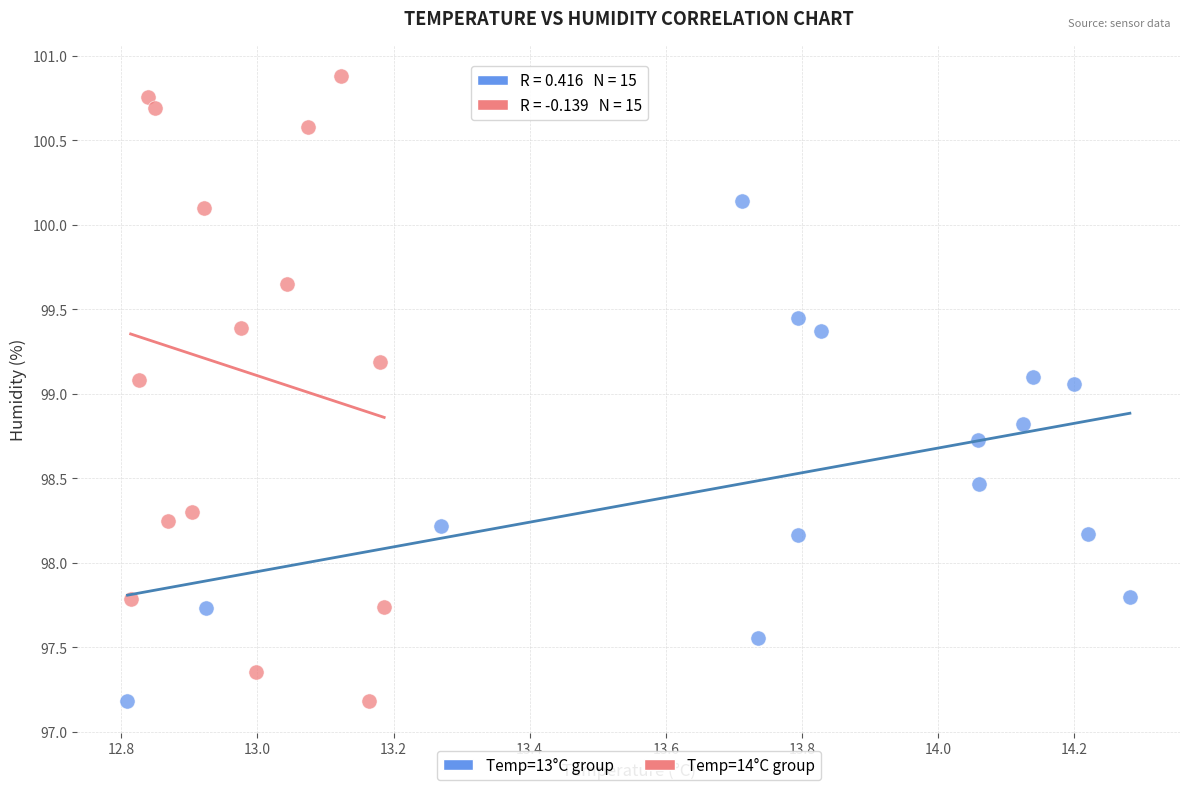

Which series has the largest Y range (max minus min)?

Temp=14°C group